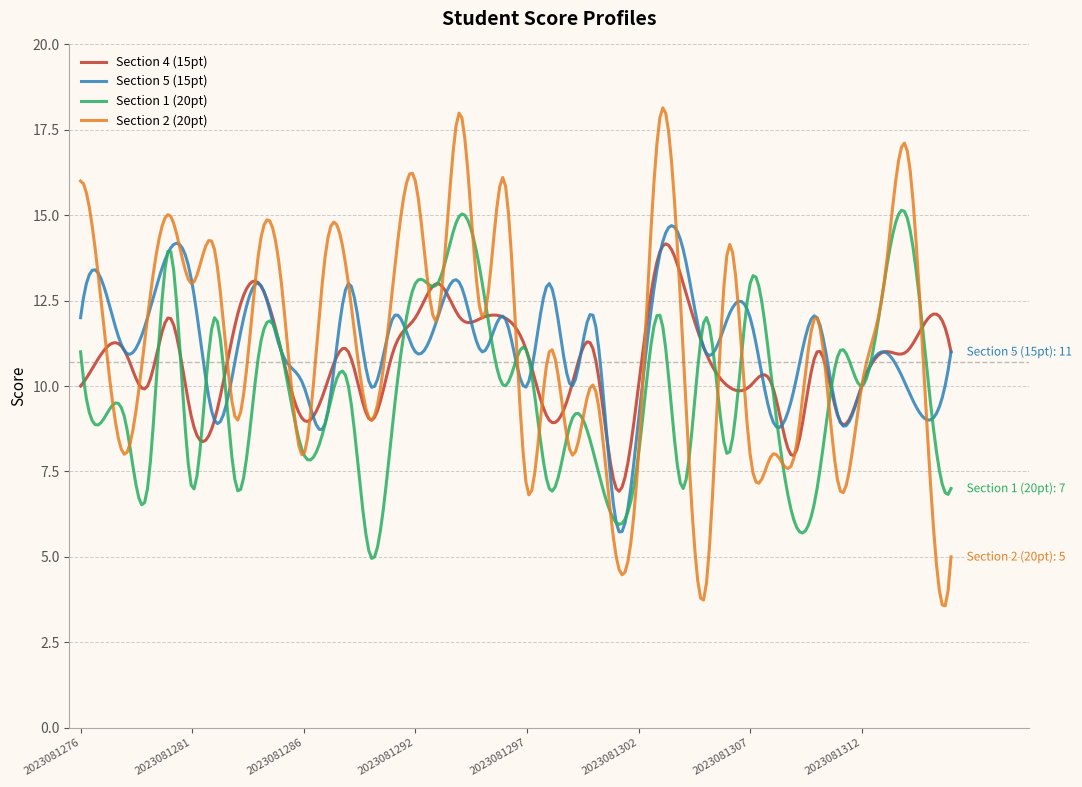

What is the highest value of the Section 2 (20pt) series?

18.1